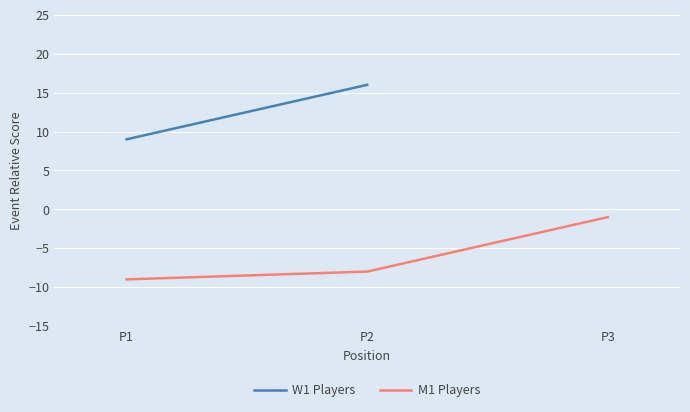

At which category does the chart reach its minimum across all series?

P1